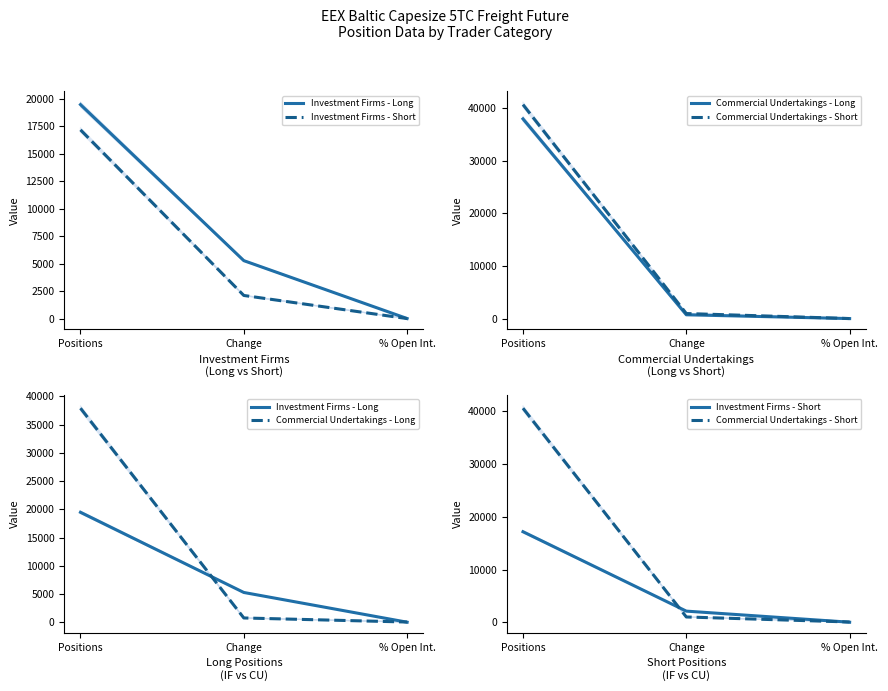

What is the sum of the Investment Firms - Long values at Change and Positions?

24776.7